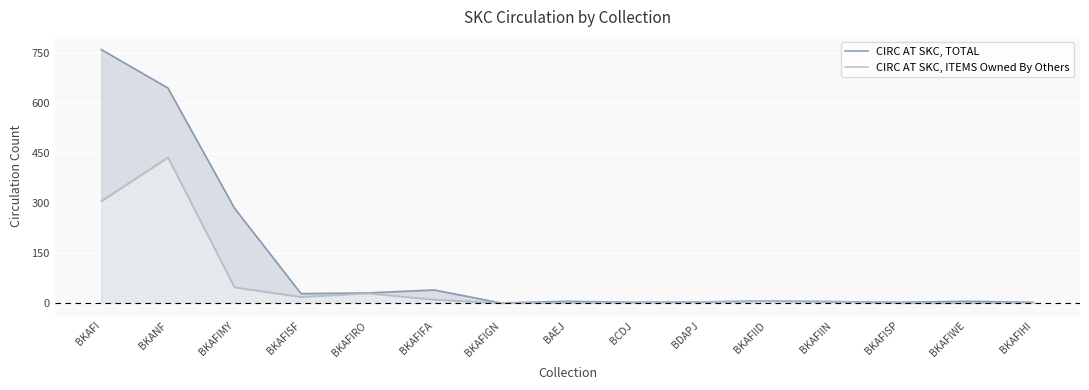

How many lines are shown in the chart?

2